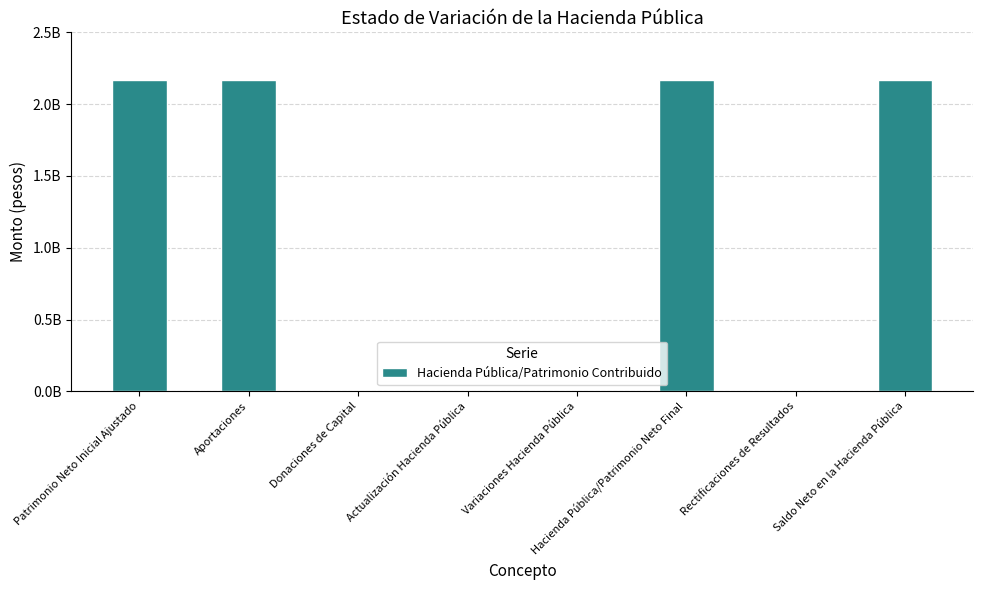

What position from the left is Actualización Hacienda Pública?

4